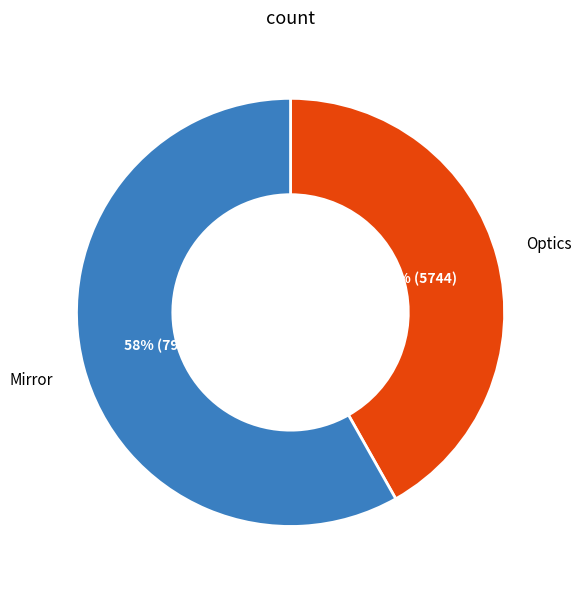

Approximately how many times larger is the value at Optics compared to Mirror?

0.7